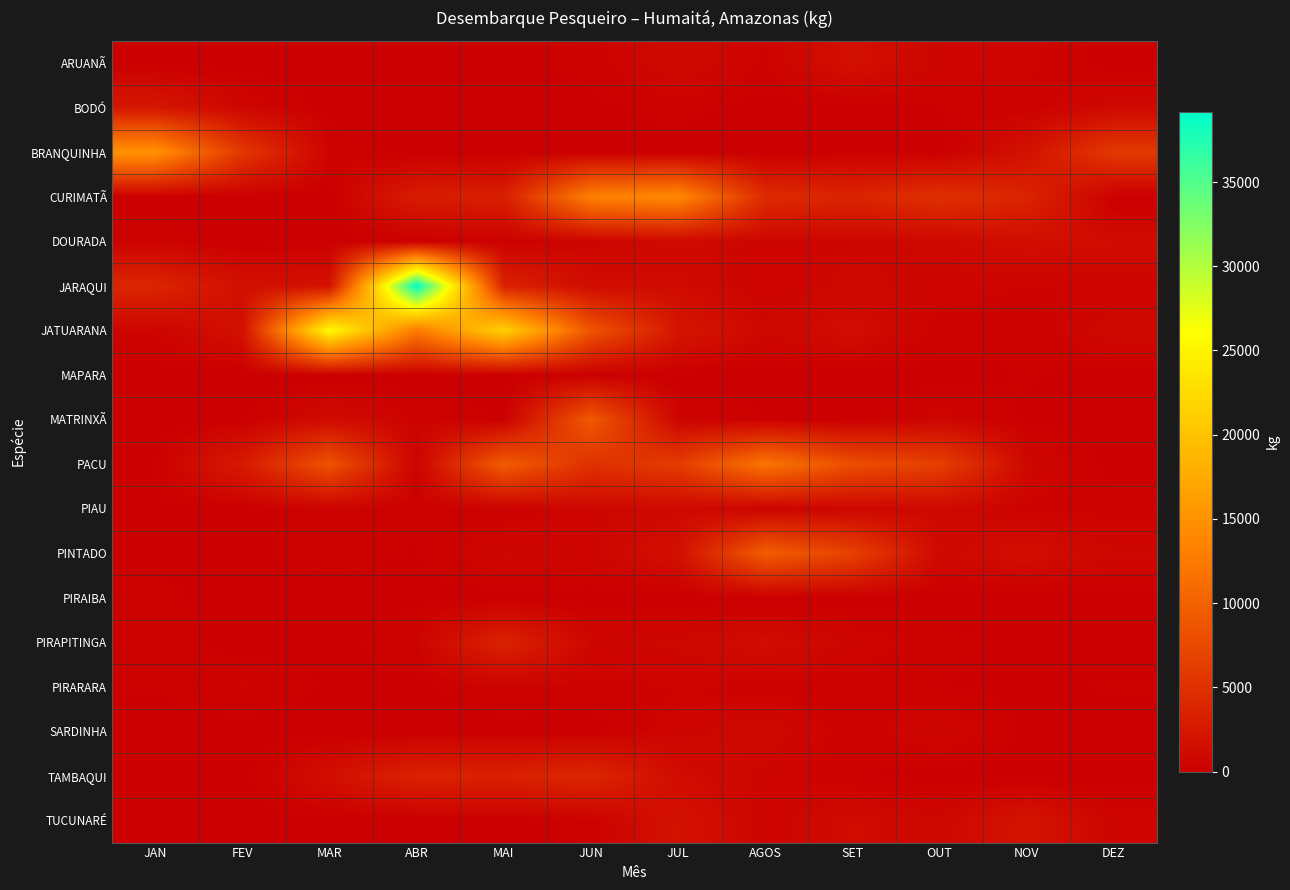

What is the spread (max minus min) of values at DEZ?

5869